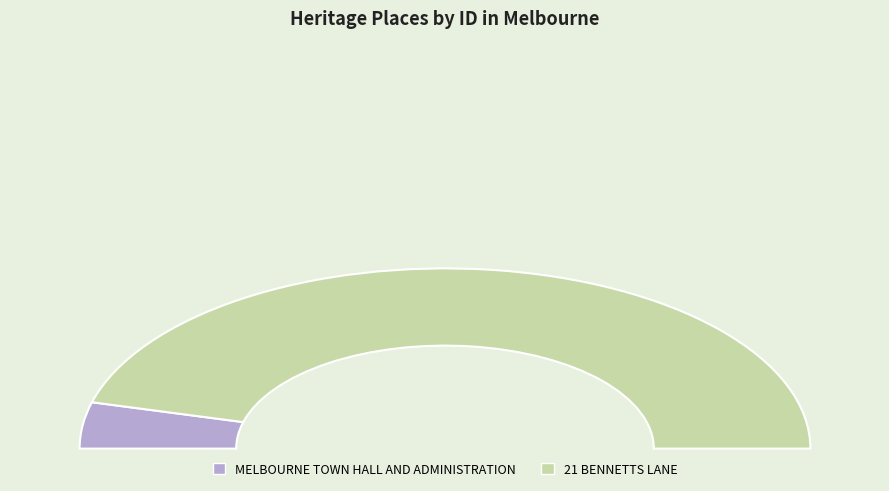

Which slice is the largest?

21 BENNETTS LANE